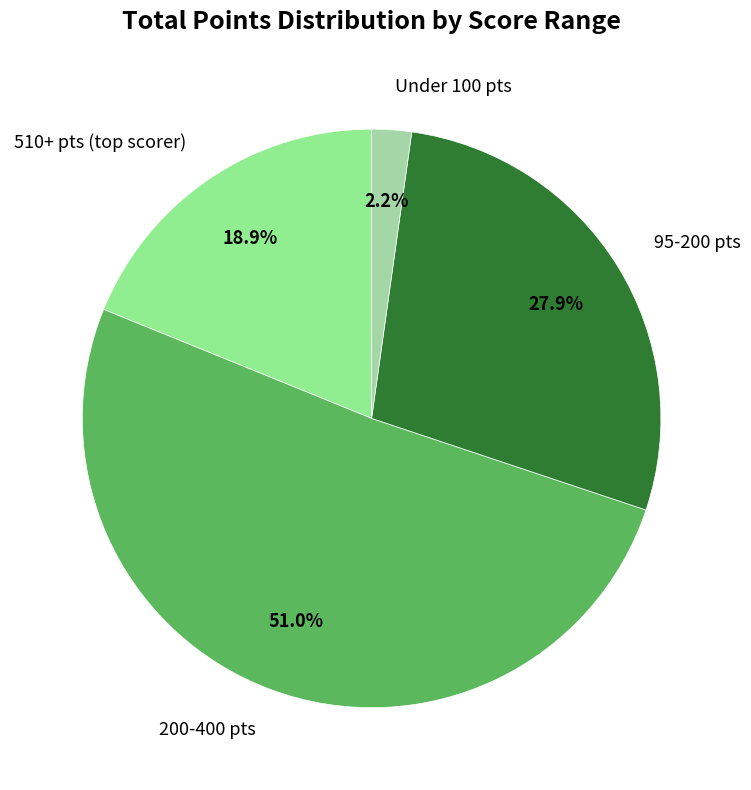

Which category accounts for the majority?

200-400 pts